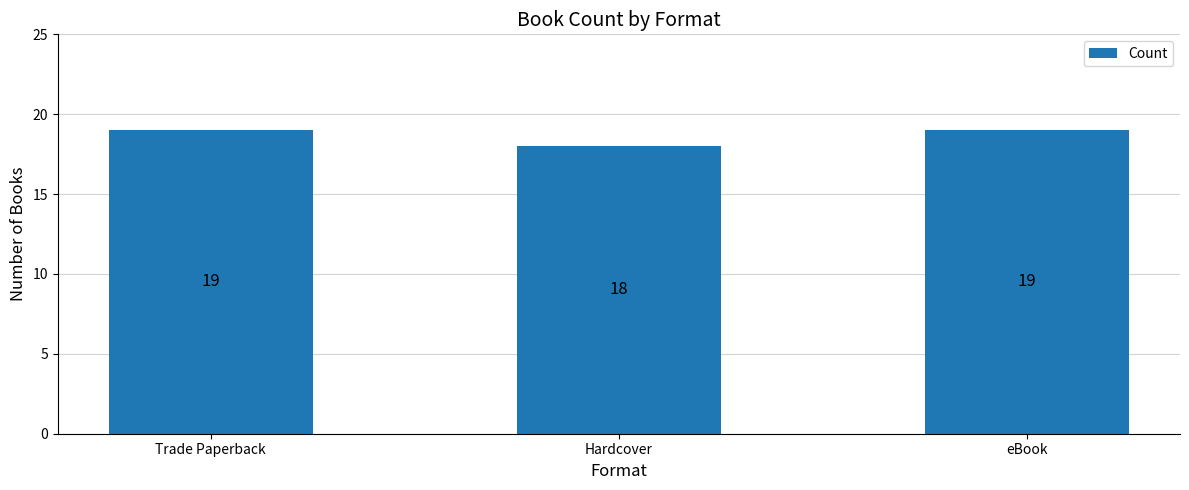

What is the label of the 1st bar from the right?

eBook